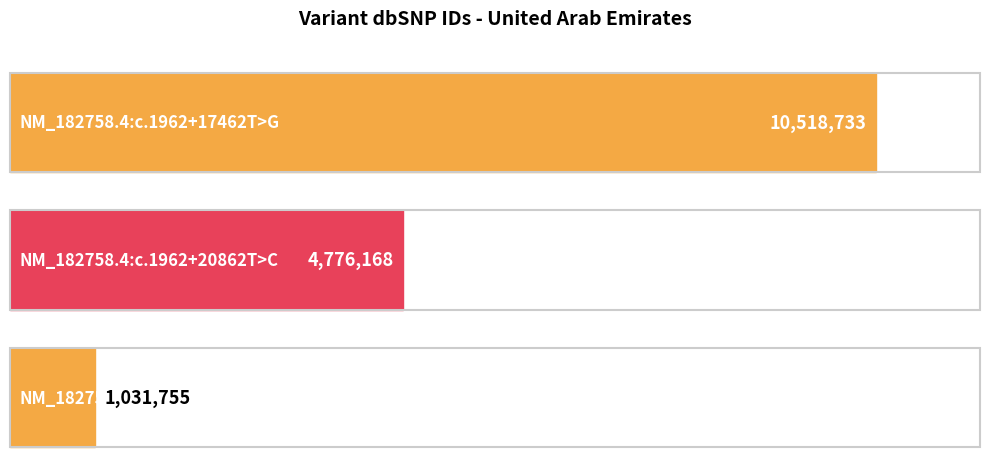

What is the greatest value displayed?

10518733